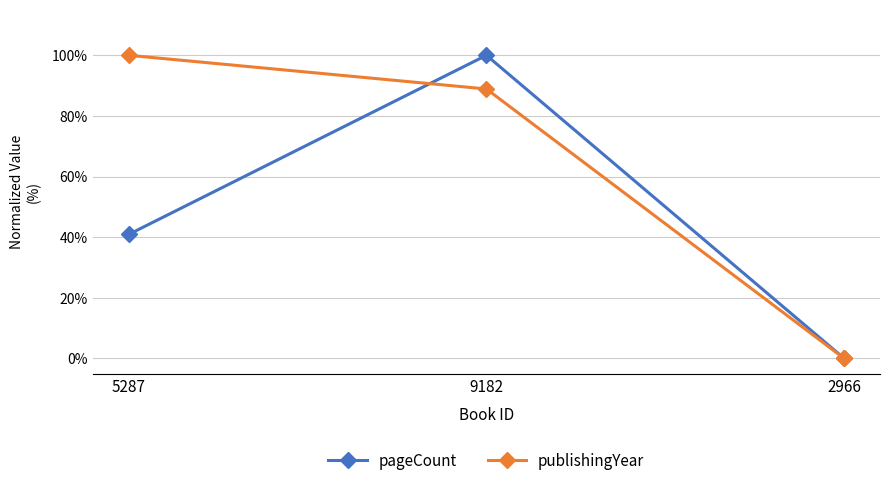

What is the sum of all pageCount values?

1.4